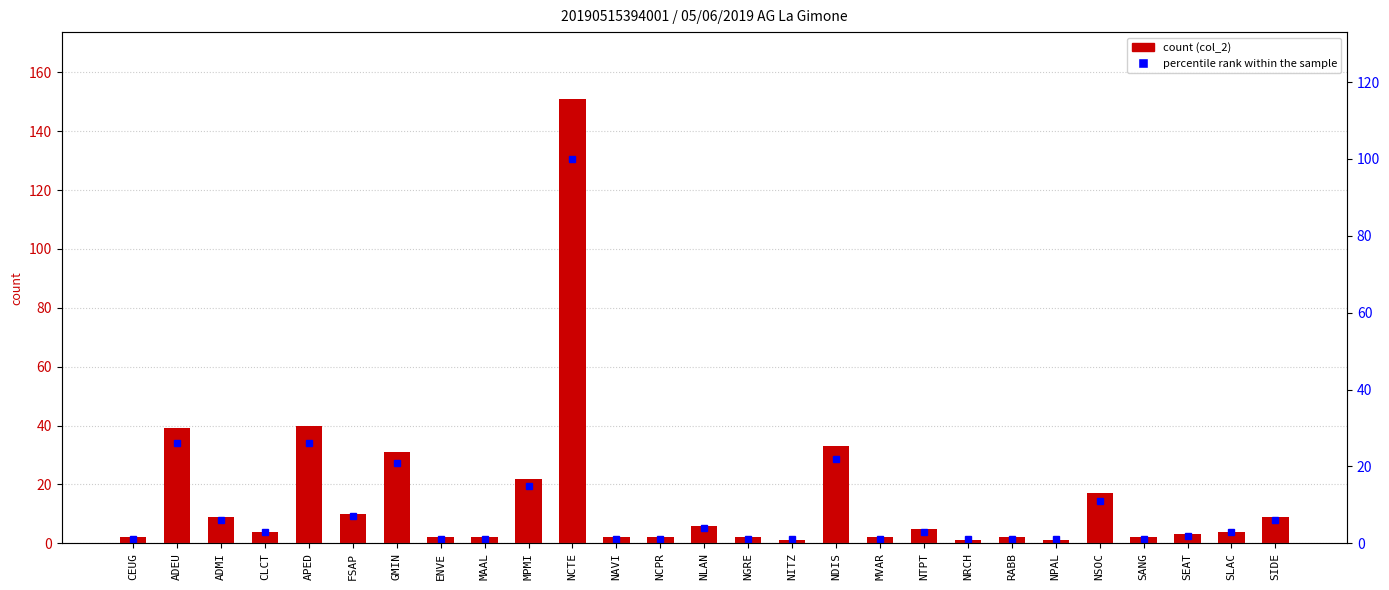

Between NLAN and GMIN, which is larger?

GMIN